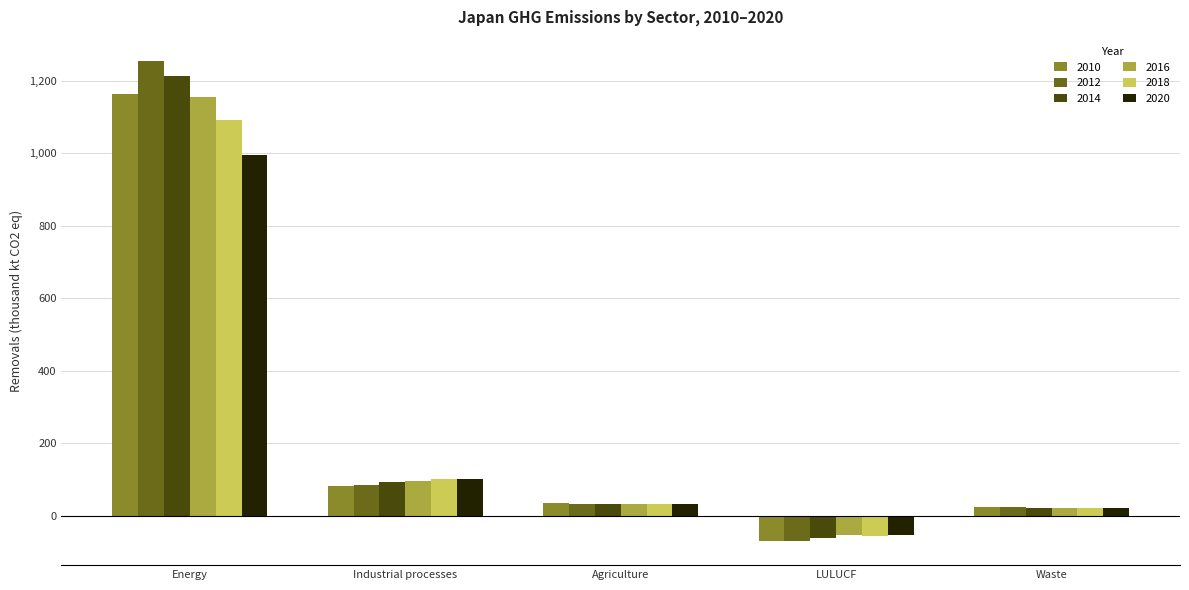

What is the difference between the highest and lowest values at LULUCF?

18097.6